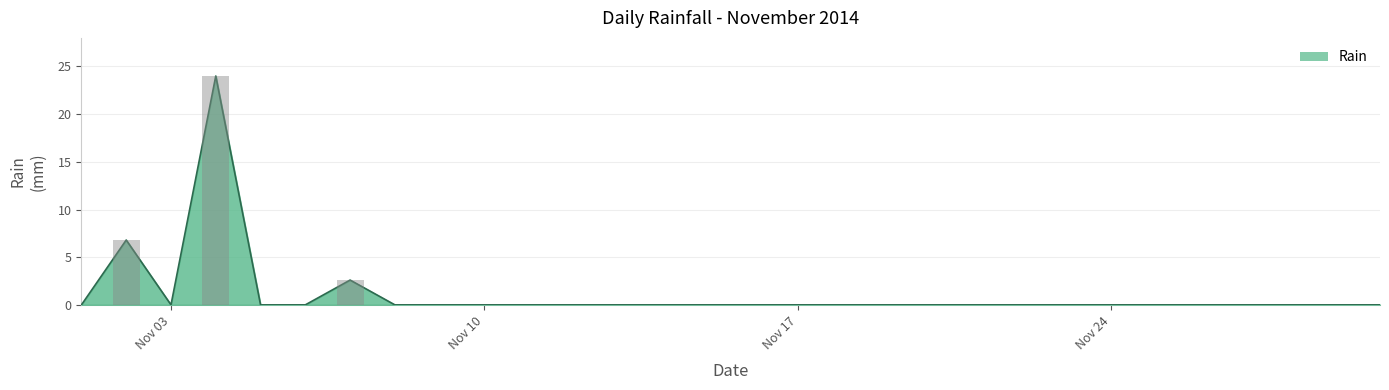

True or false: the data shows 6.8 at 2014-11-02.

True